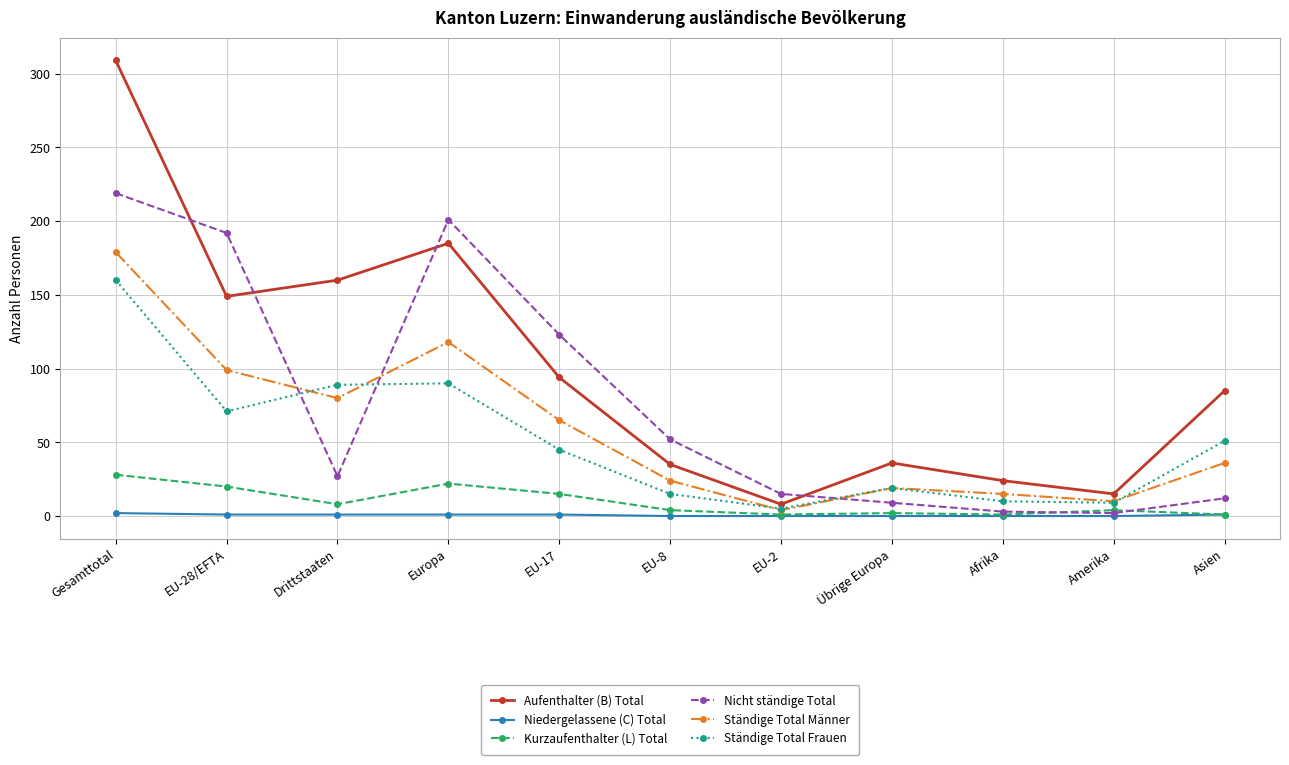

What are all the series names shown in the legend?

Aufenthalter (B) Total, Niedergelassene (C) Total, Kurzaufenthalter (L) Total, Nicht ständige Total, Ständige Total Männer, Ständige Total Frauen